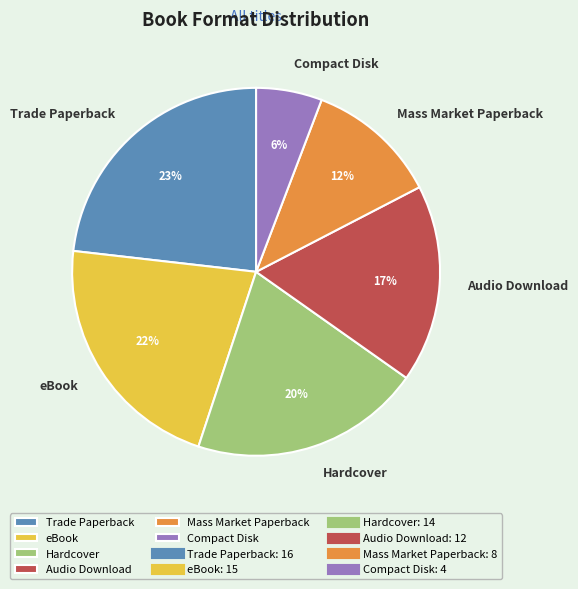

To the nearest percent, what is the combined percentage of Hardcover and Compact Disk?

26%